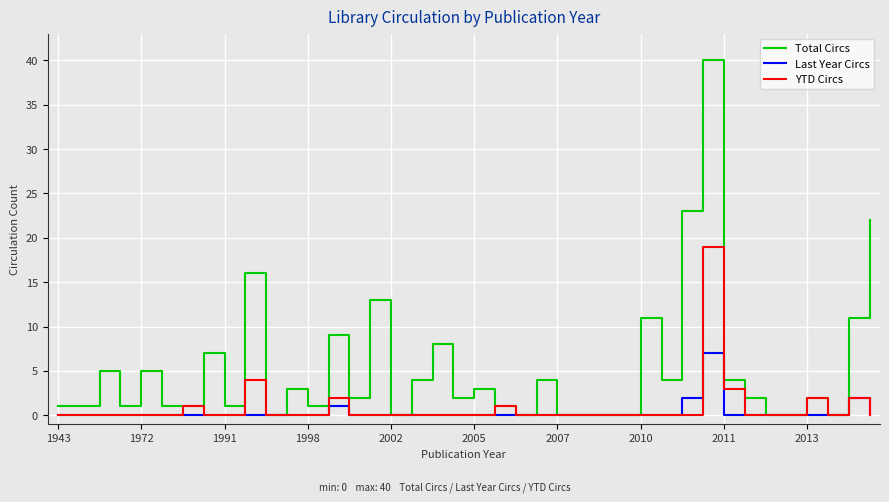

Which series has the largest range (max minus min)?

Total Circs